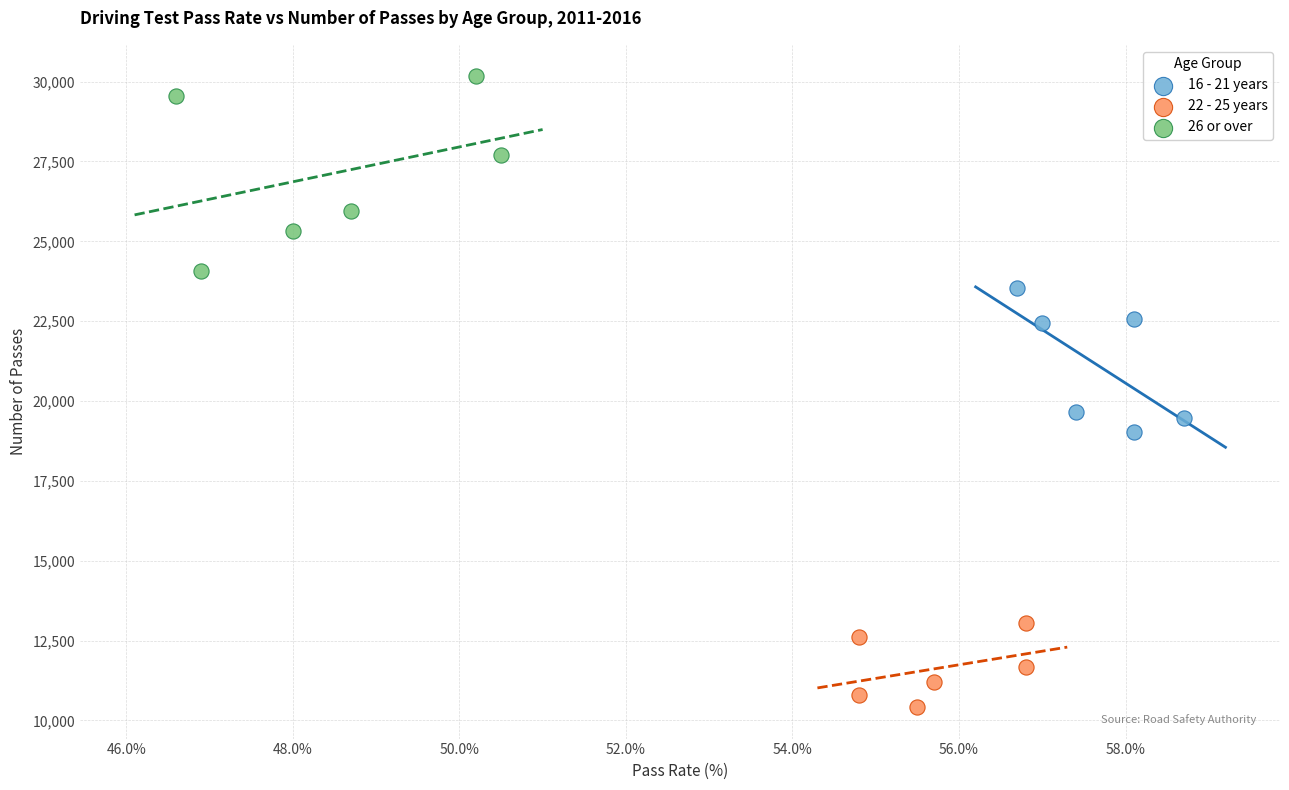

Which series has the largest Y range (max minus min)?

26 or over